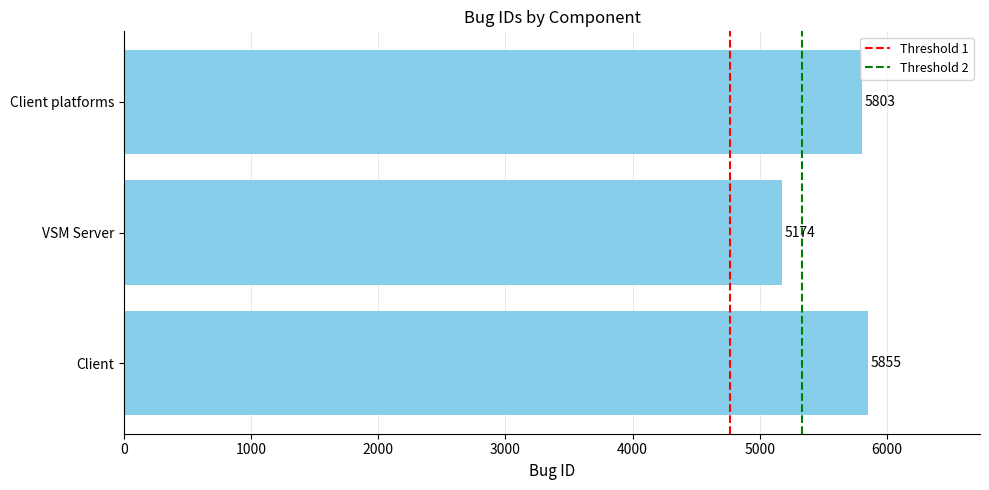

What is the difference between the maximum and minimum values?

681